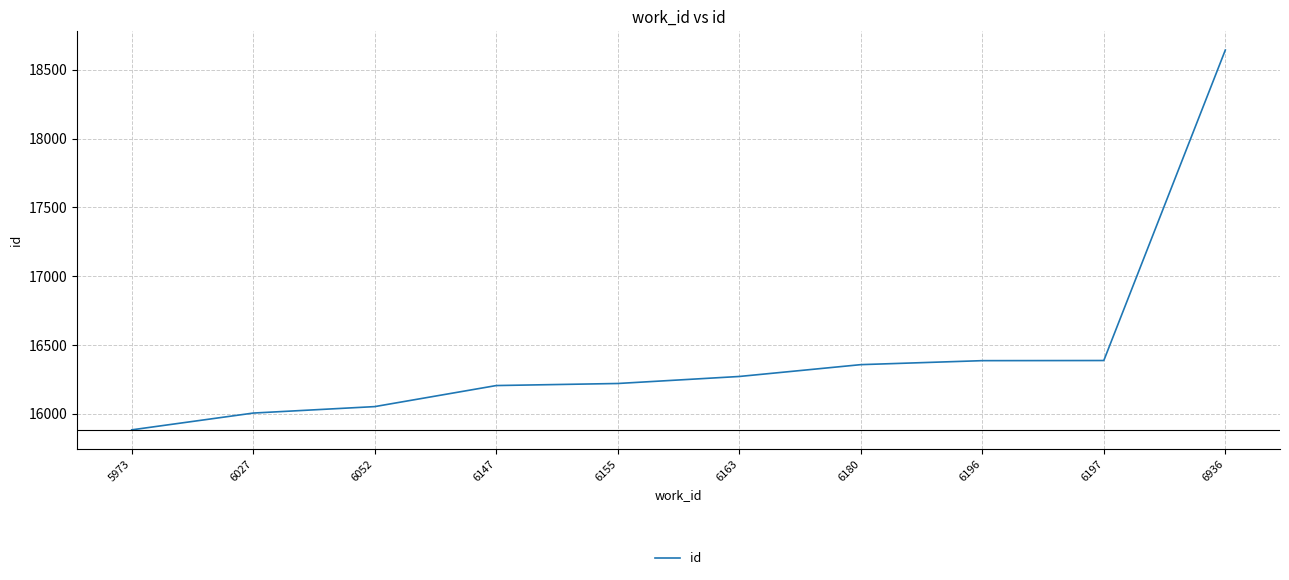

How many series are shown in this chart?

1